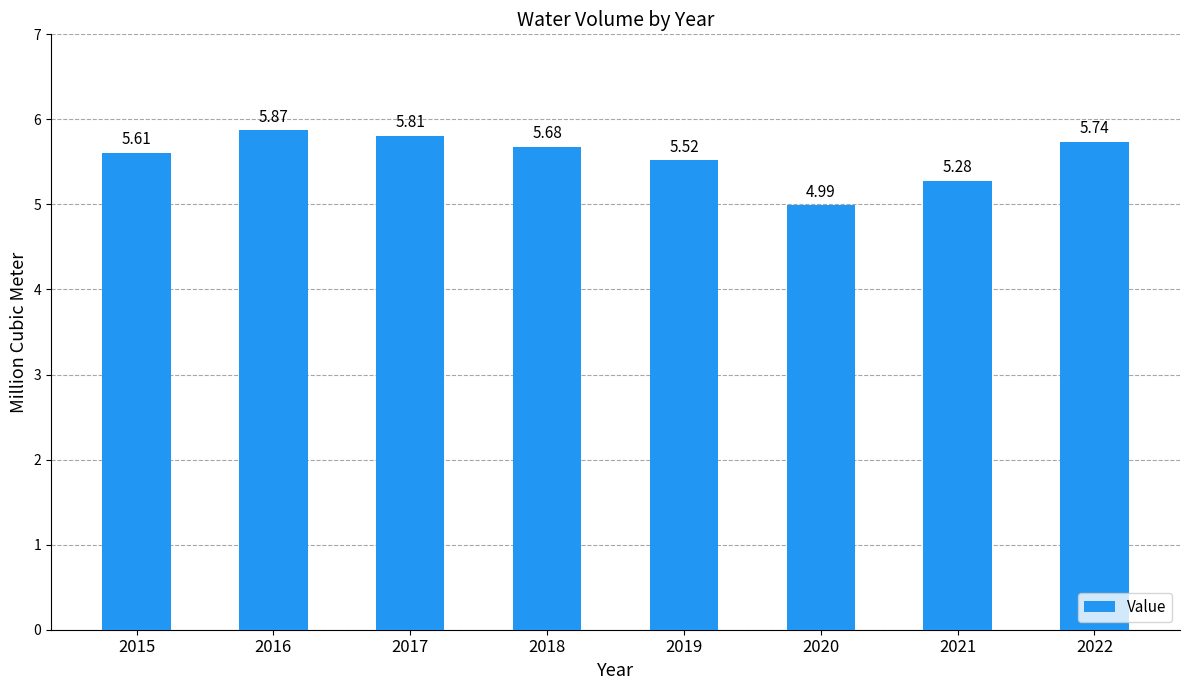

The chart shows a value of 1.6 at 2019. True or false?

False